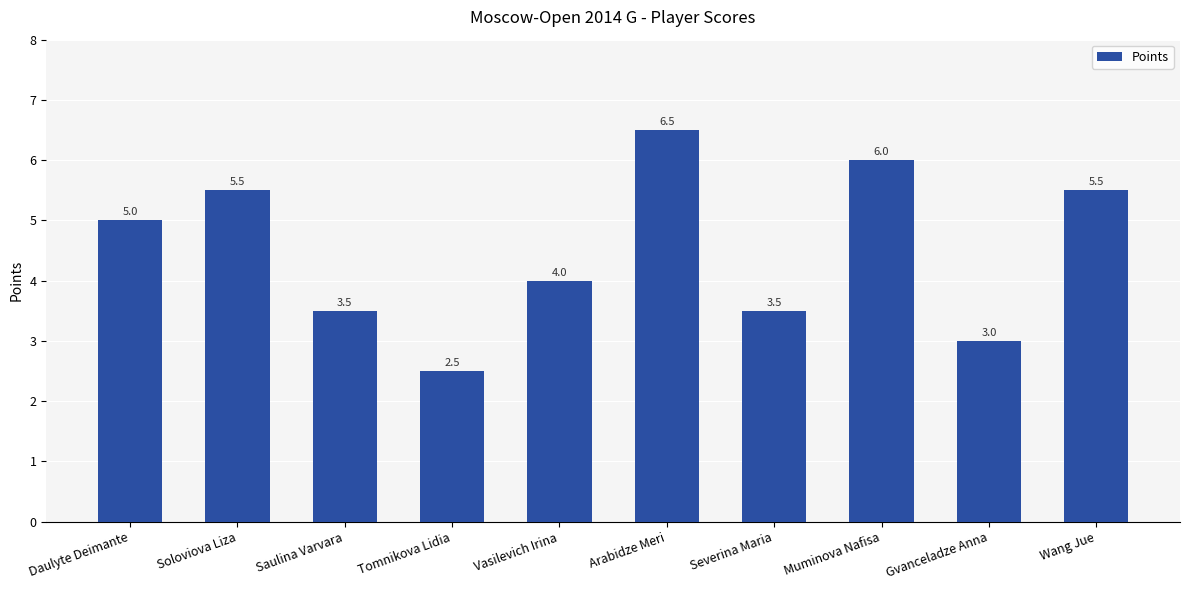

What is the sum of all values?

45.0